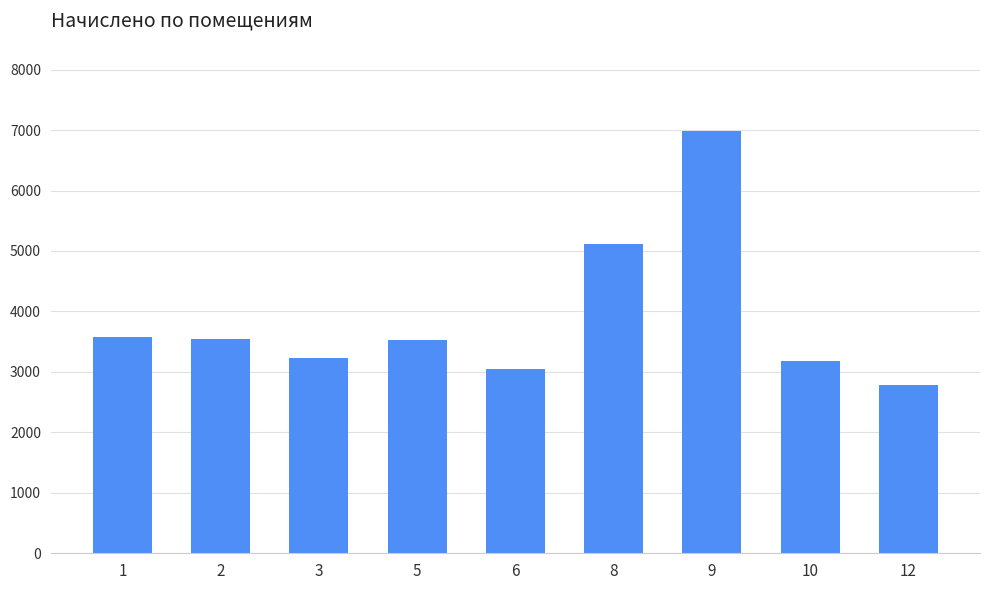

What is the minimum value shown in the chart?

2788.3